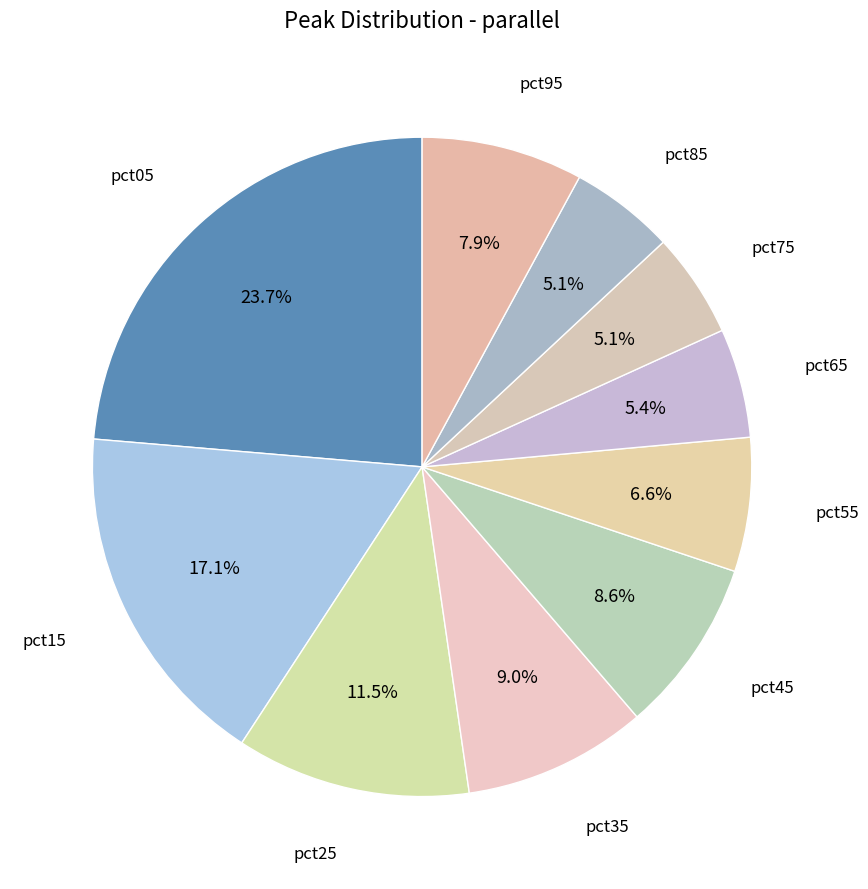

How many segments does this pie chart have?

10